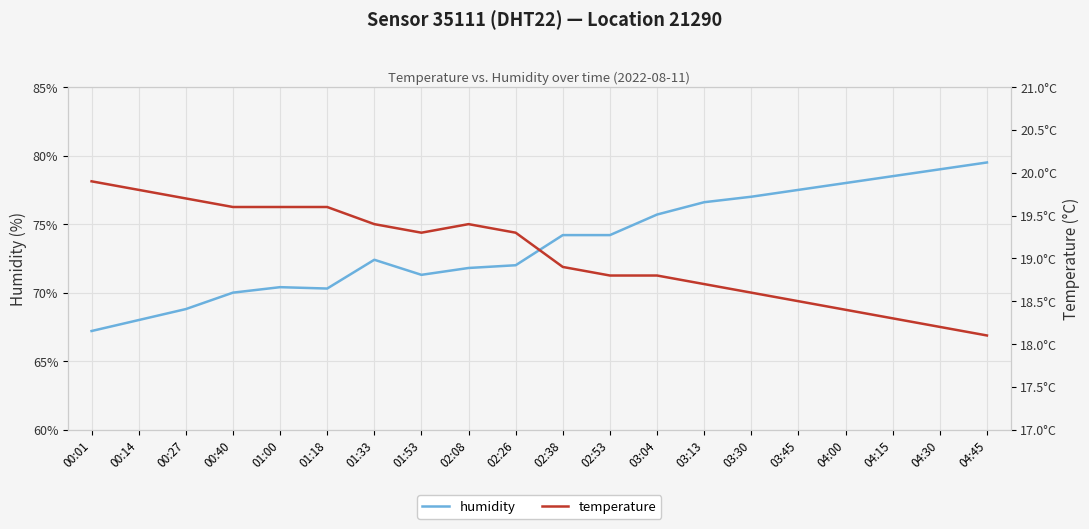

Which series has the widest spread of values?

humidity